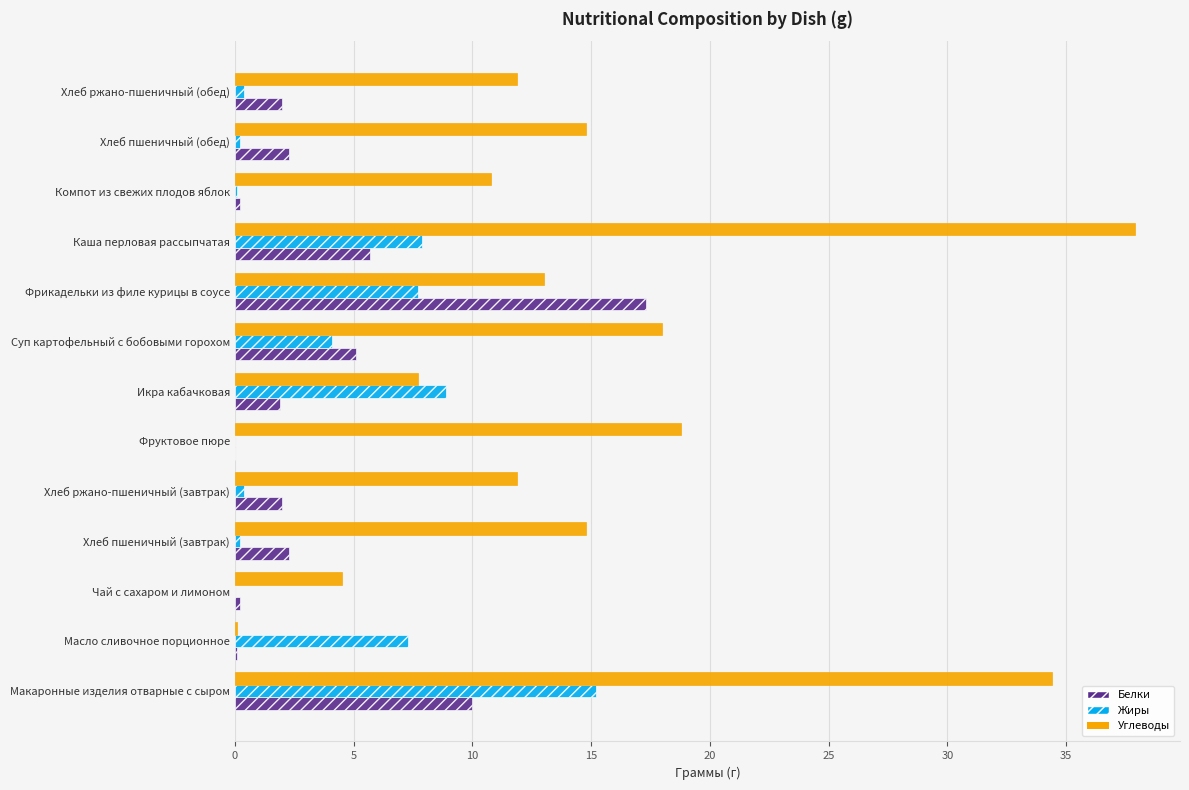

Between Фрикадельки из филе курицы в соусе and Компот из свежих плодов яблок, which series saw the biggest shift?

Белки